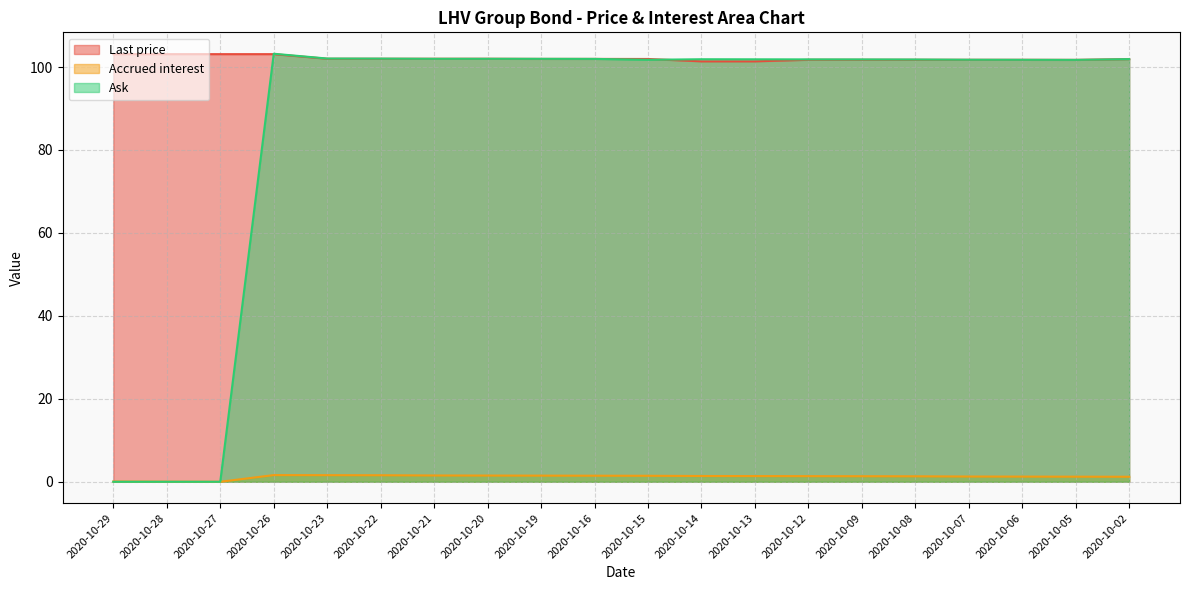

Where does the Accrued interest series first go above 1?

2020-10-26